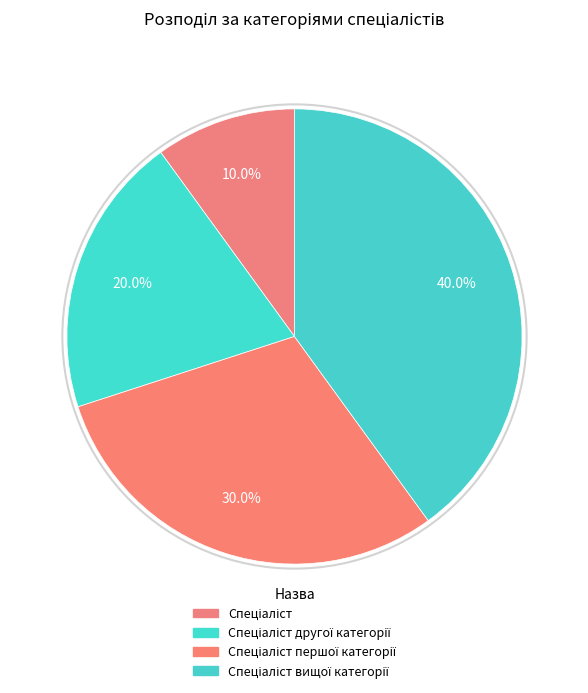

Count the number of slices in the pie.

4